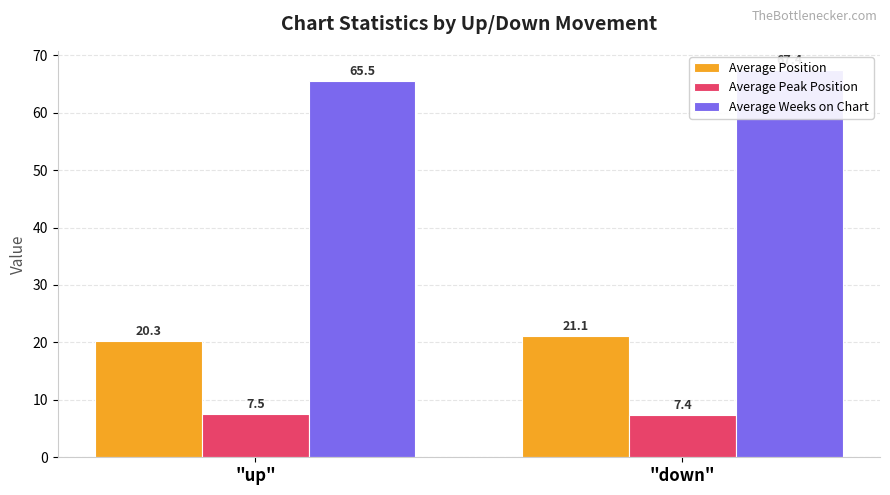

What is the label of the 2nd bar from the right?

"up"